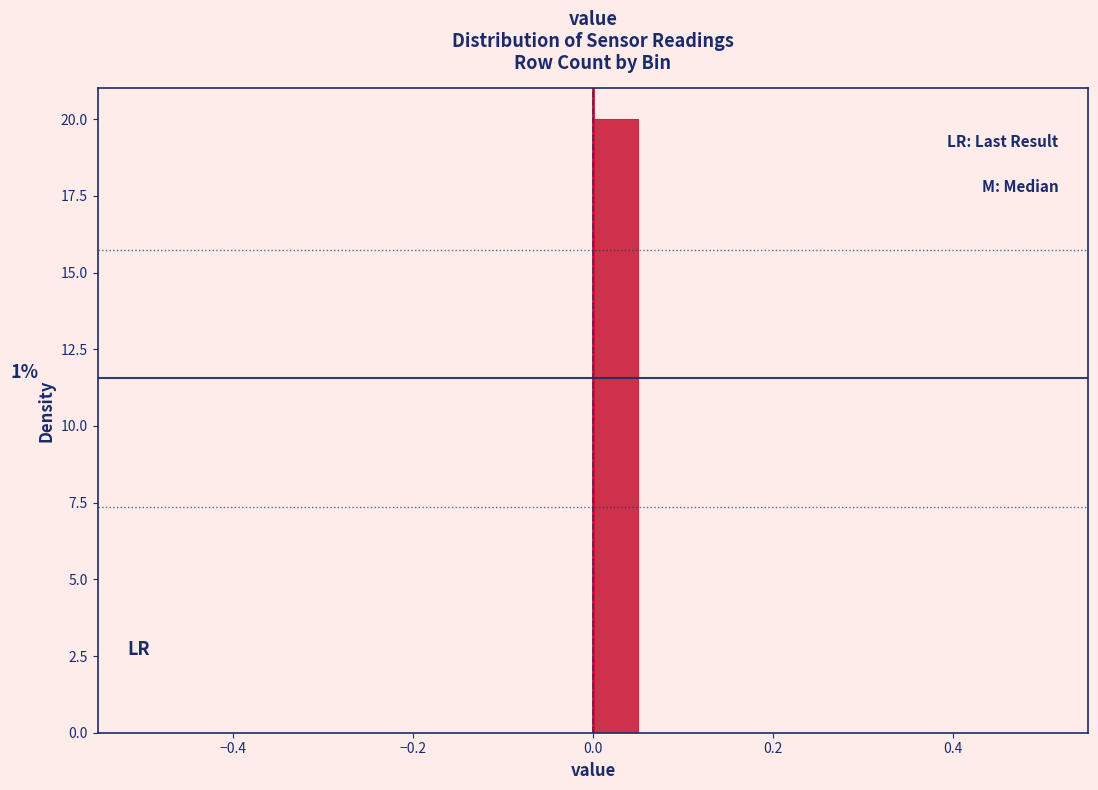

Around what value on the x-axis is the tallest bar? Give the approximate position of its centre, as read against the axis.

0.02